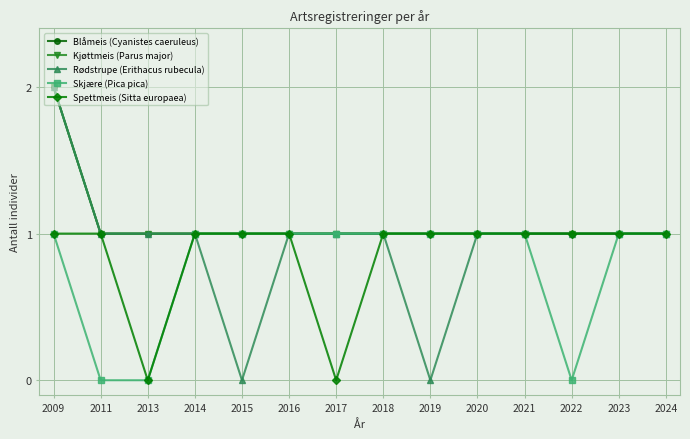

Where is Kjøttmeis (Parus major) nearest to the value 1?

2011